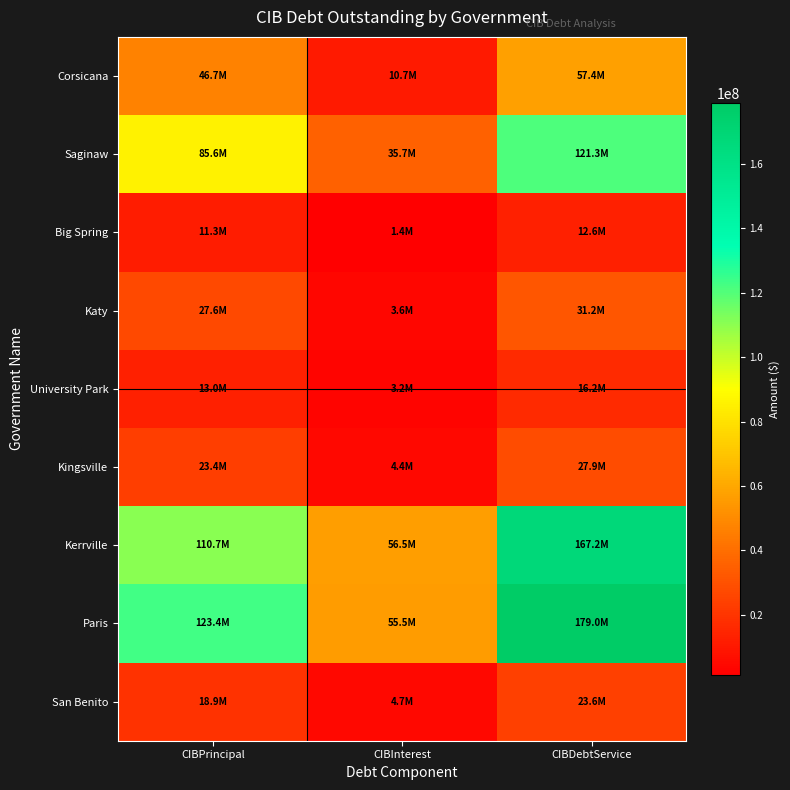

Which category has the highest value across all series?

CIBDebtService